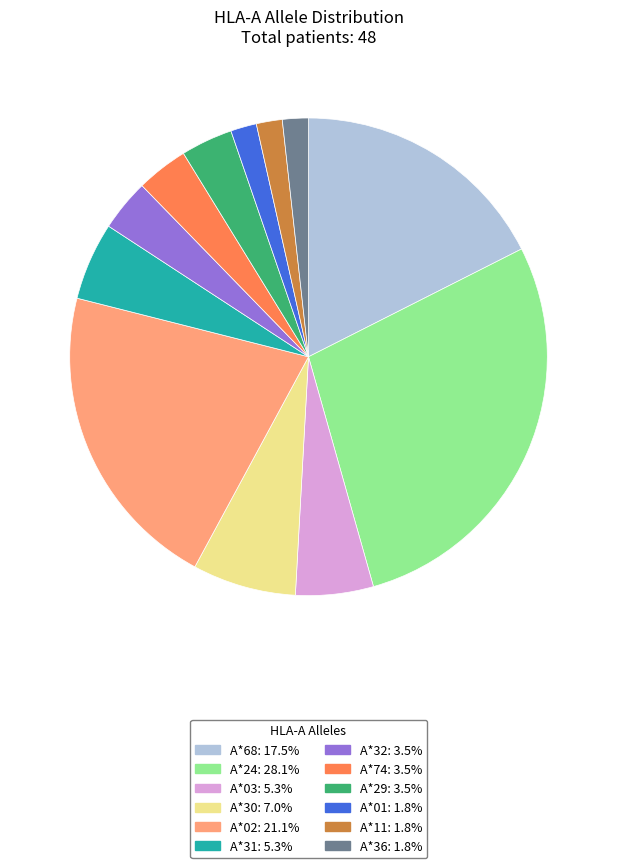

Is there a majority slice in this chart?

No